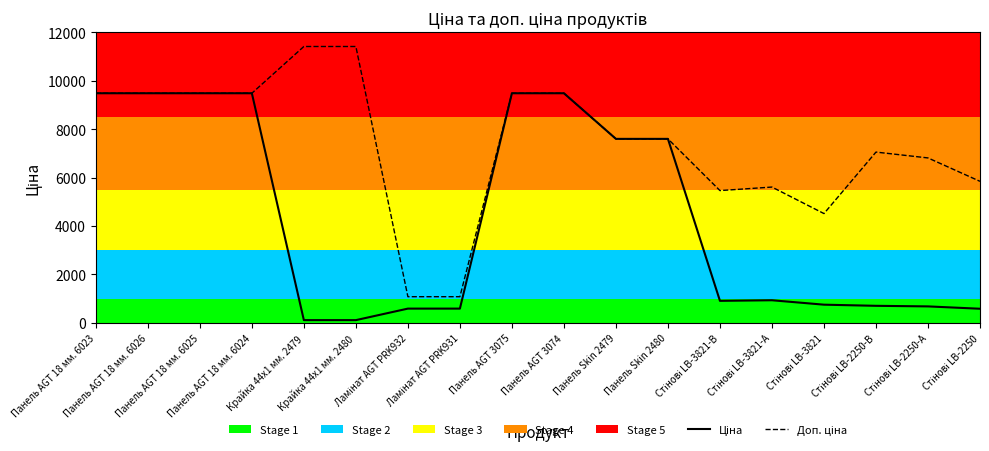

What is the greatest value displayed?

11410.0